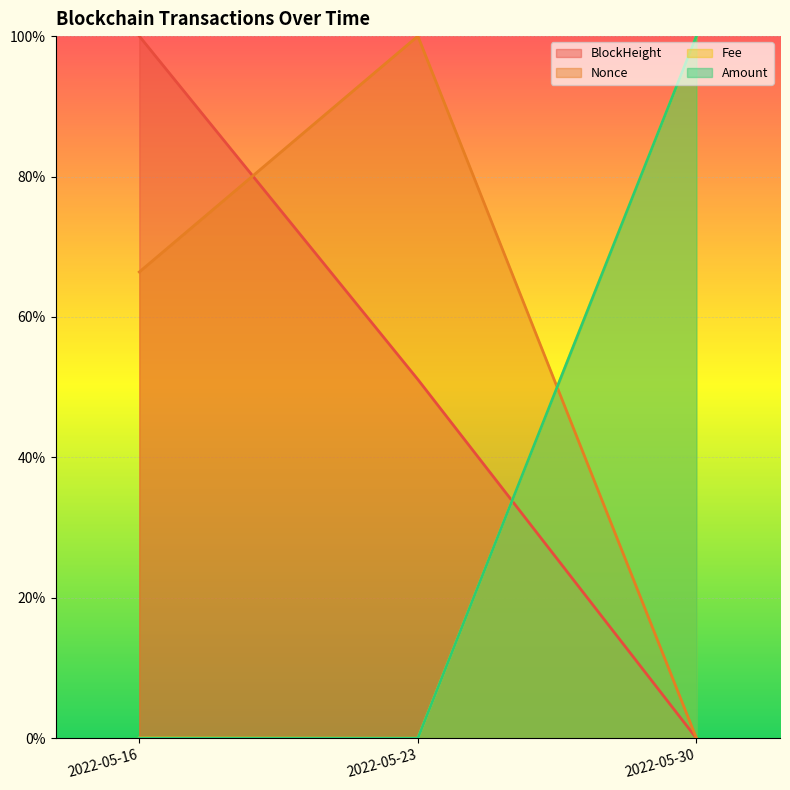

The value of Fee at 2022-05-16 is 0.0. True or false?

True